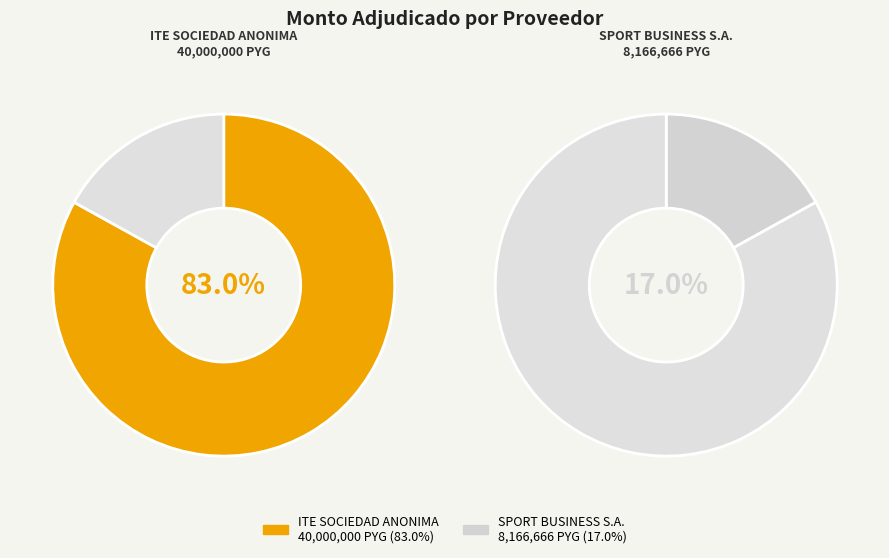

Which slice is the largest?

ITE SOCIEDAD ANONIMA